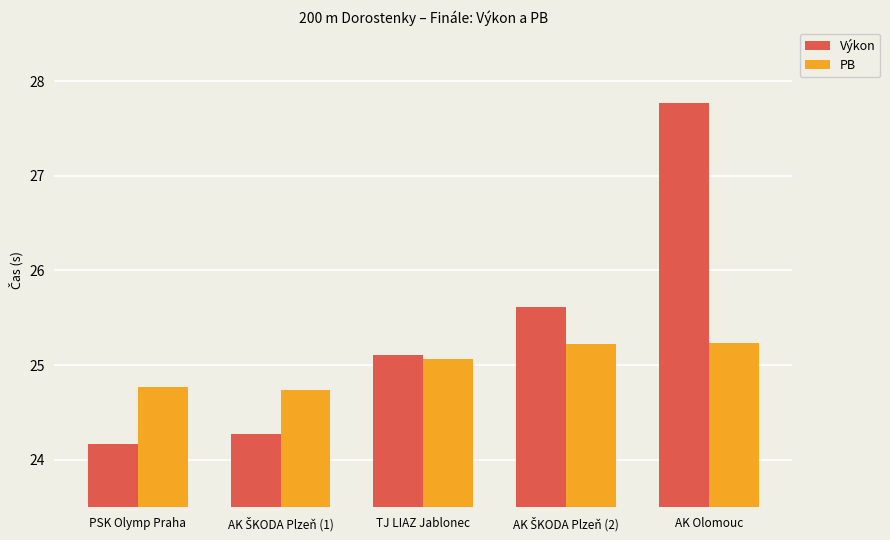

Rank the series by their maximum value, from highest to lowest.

Výkon, PB